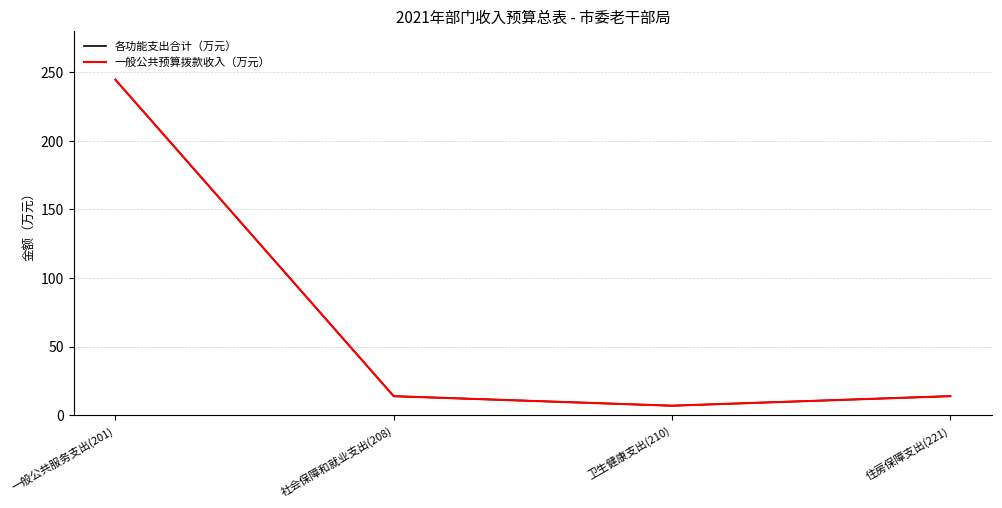

Does the chart display data point markers on the line(s)?

No